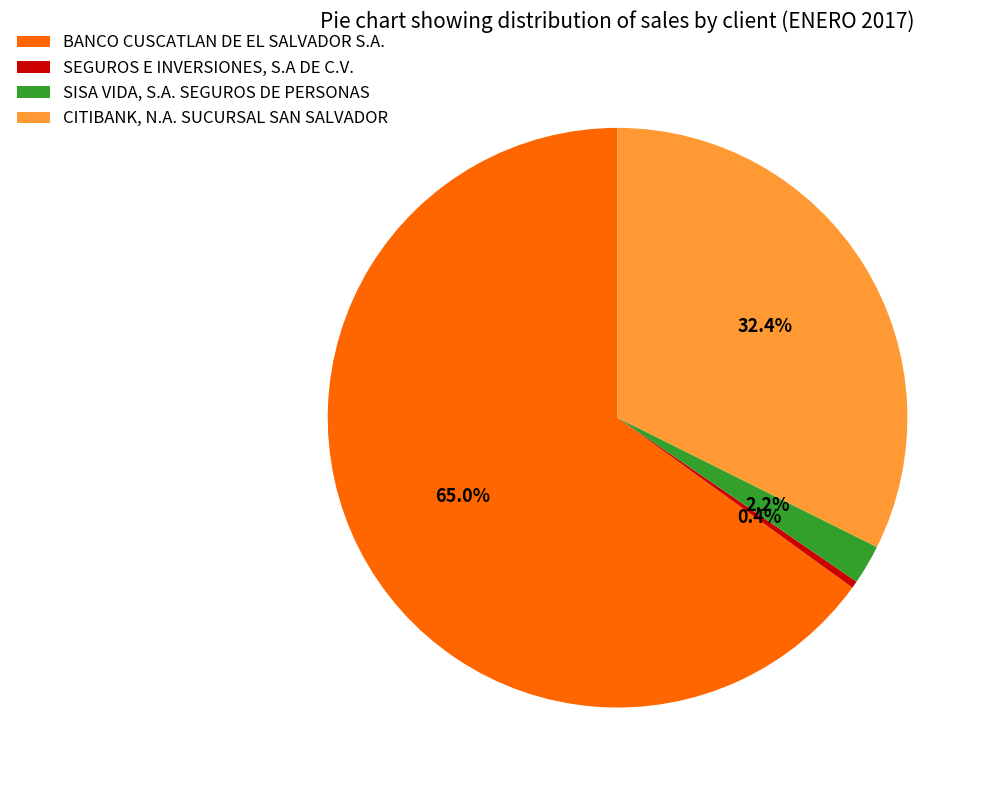

How many slices are in this pie chart?

4